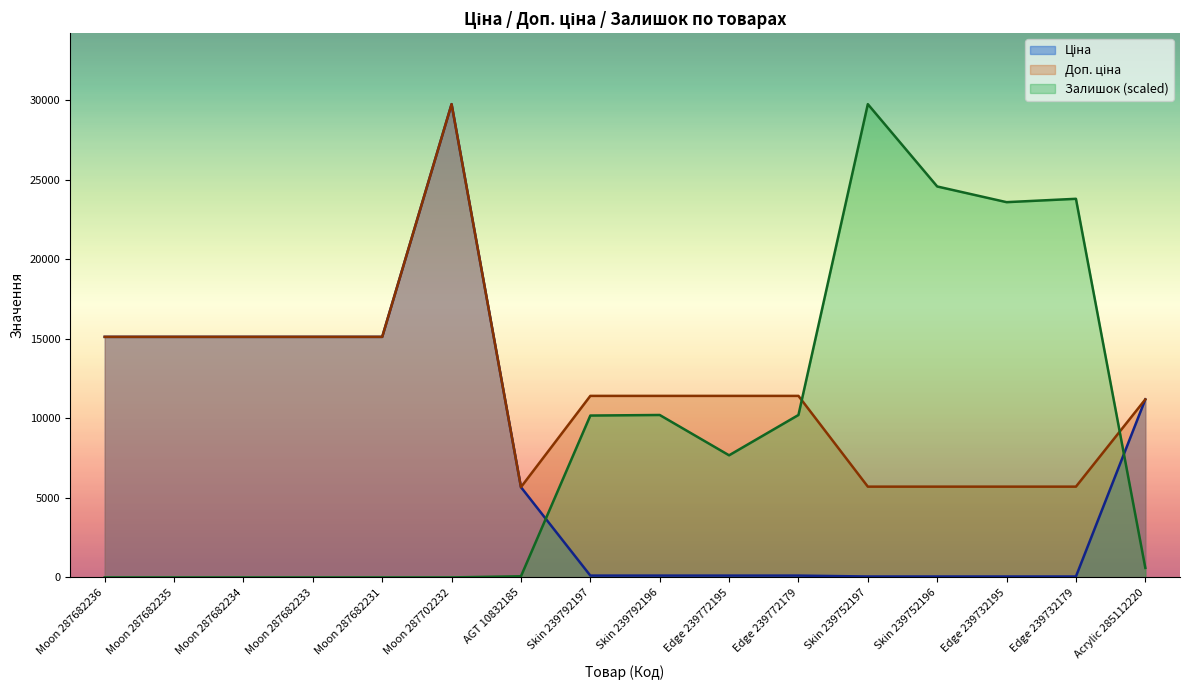

What is the label of the 2nd point from the left?

Moon 287682235